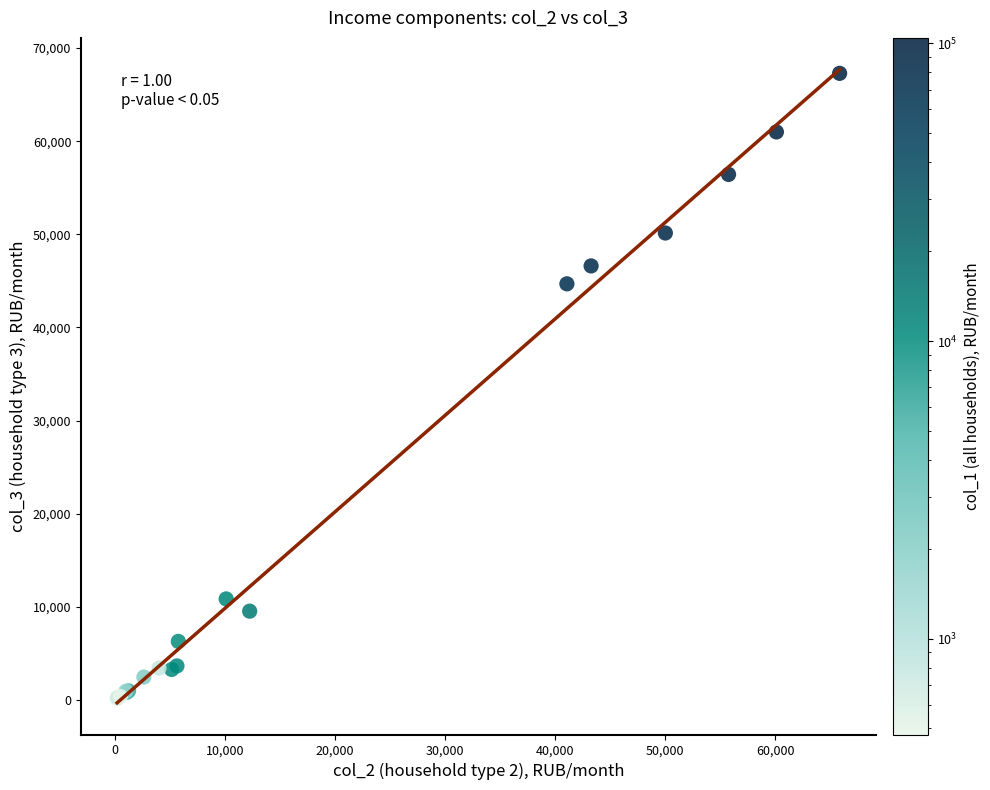

What Y value in the scatter plot is closest to 33724?

44683.4